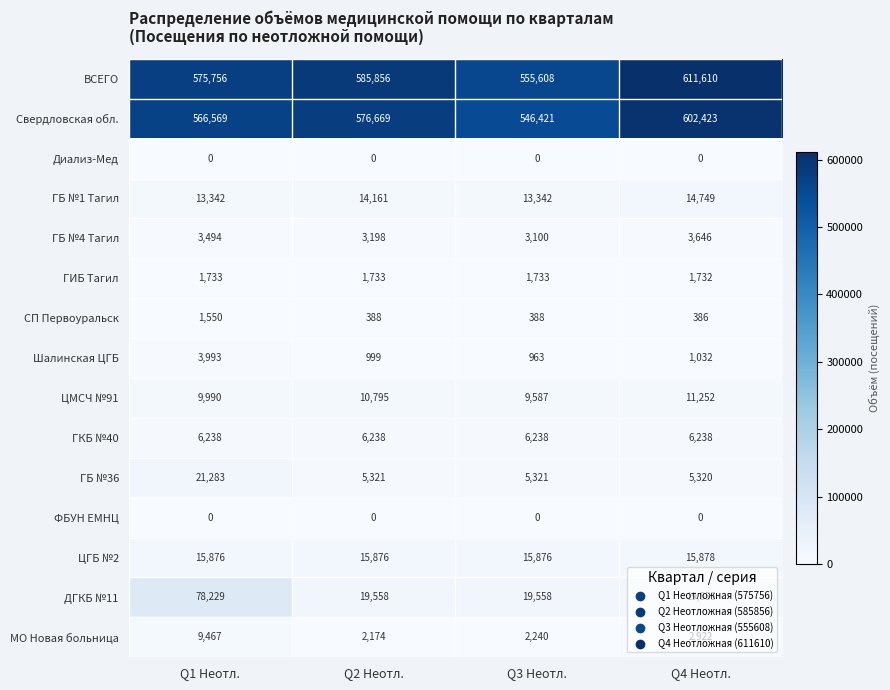

At which category does the chart reach its peak across all series?

Q4 Неотл.